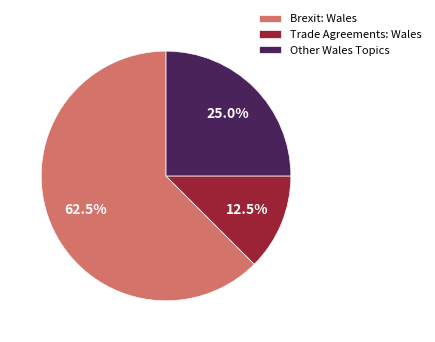

How many slices are in this pie chart?

3